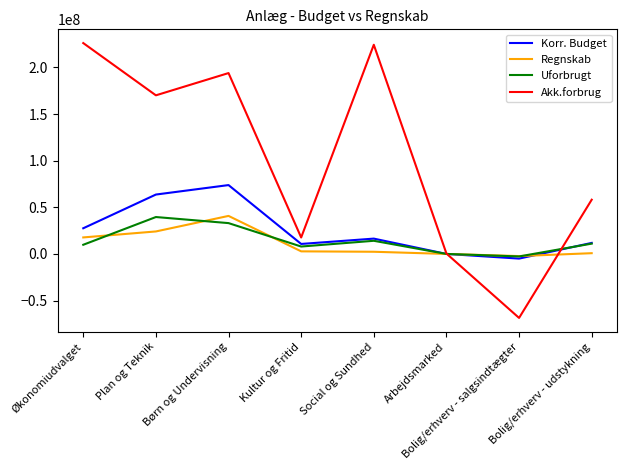

Which series has the largest range (max minus min)?

Akk.forbrug